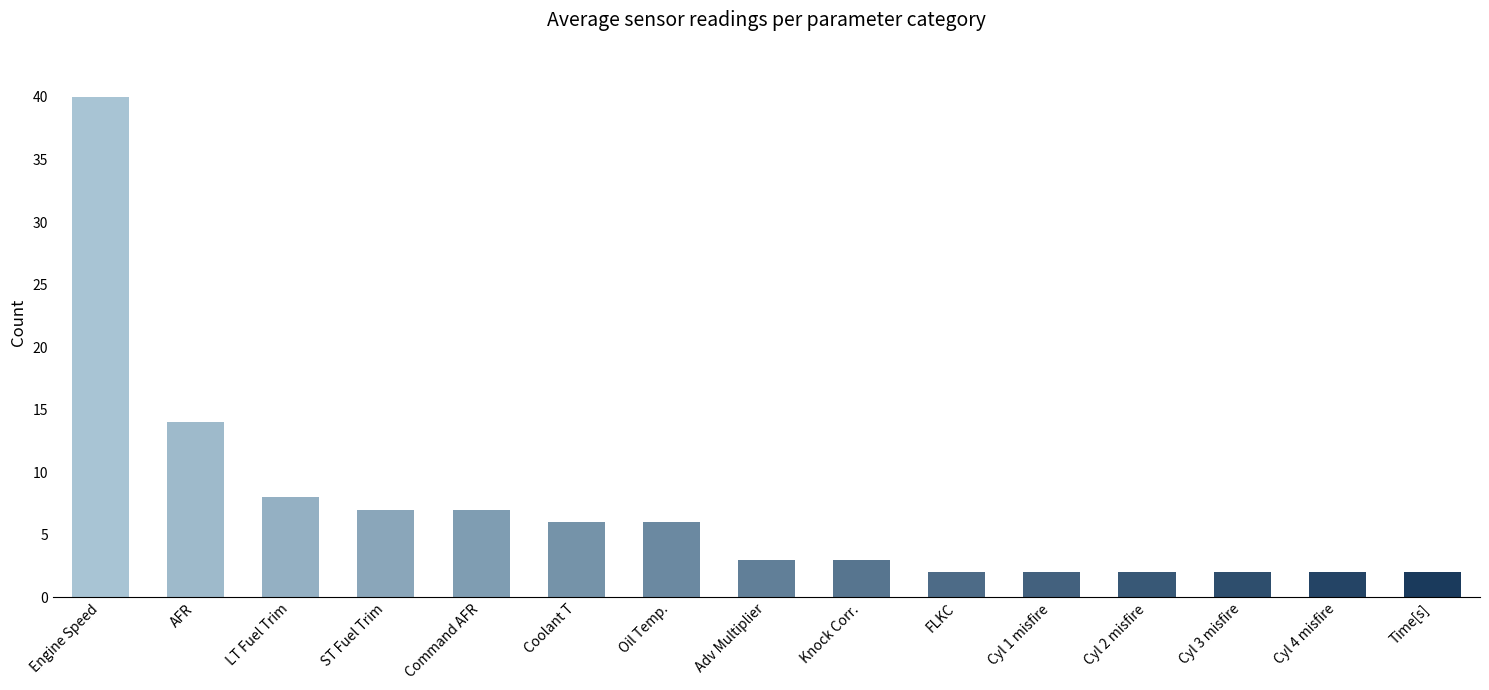

What is the sum of the values at Oil Temp. and Engine Speed?

46